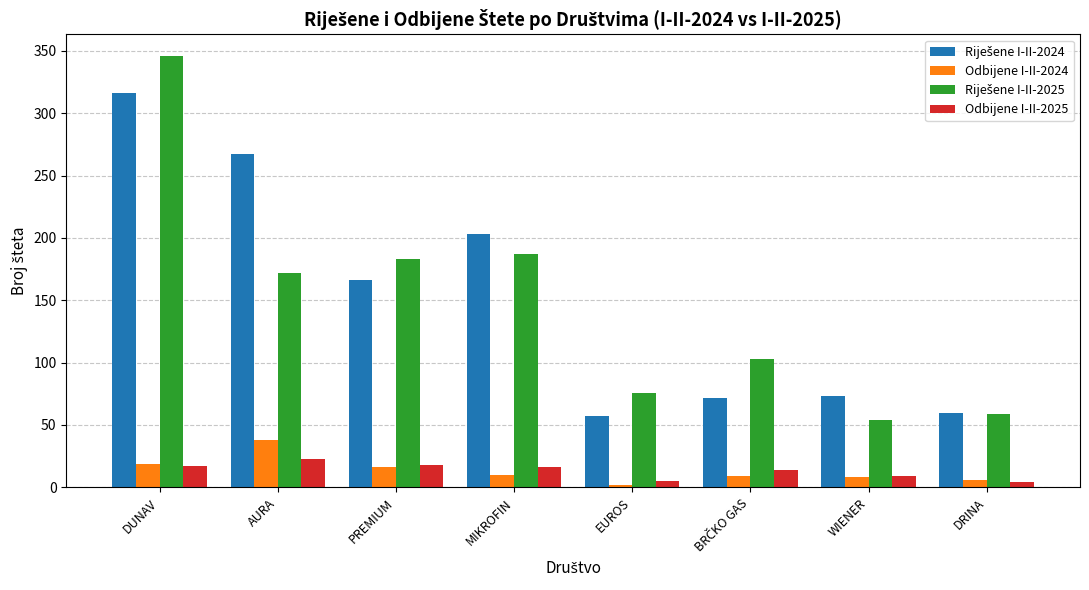

Read the Odbijene I-II-2024 value at DRINA, to the nearest 5.

5